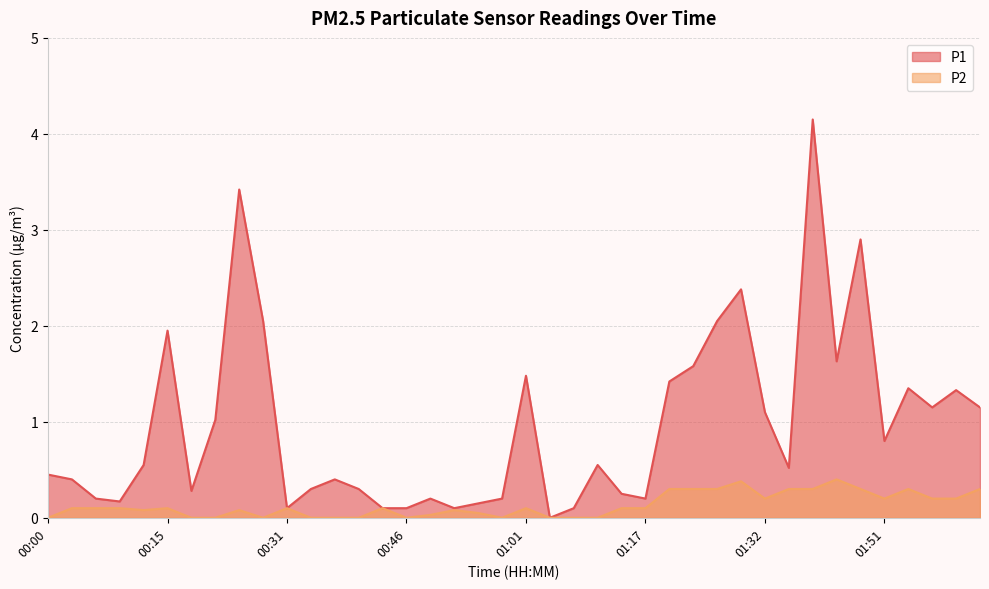

At which category does P1 reach its first local valley?

00:09